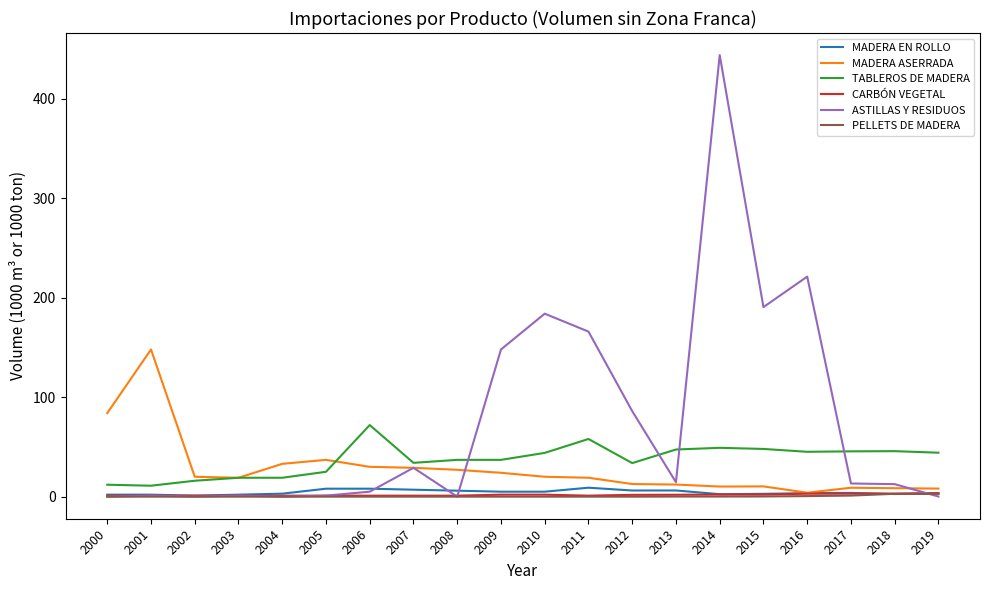

What is the difference between the MADERA ASERRADA values at 2019 and 2006?

21.9